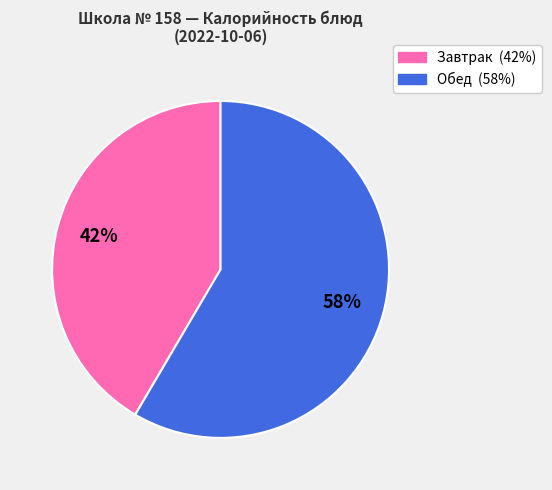

Is there a majority slice in this chart?

Yes